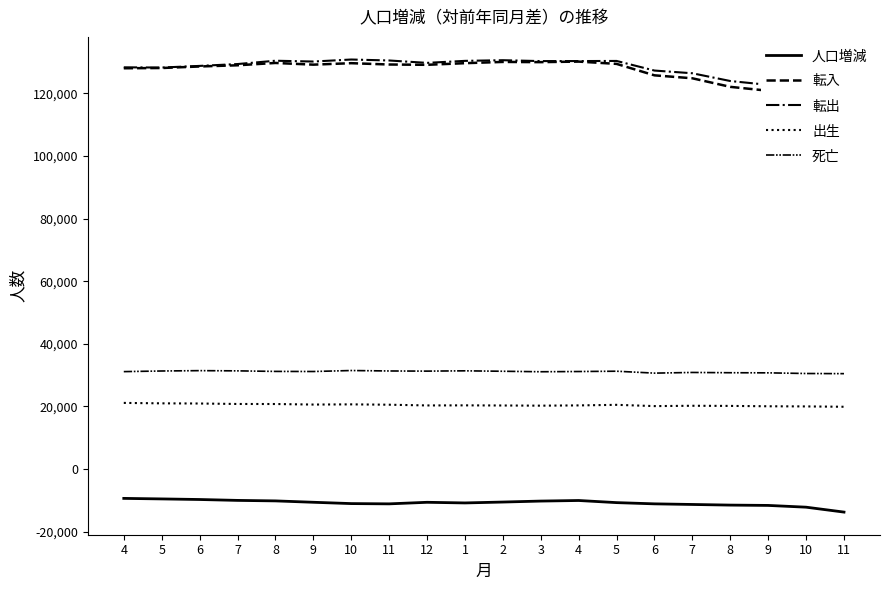

True or false: 出生 and 転出 cross at least once.

False